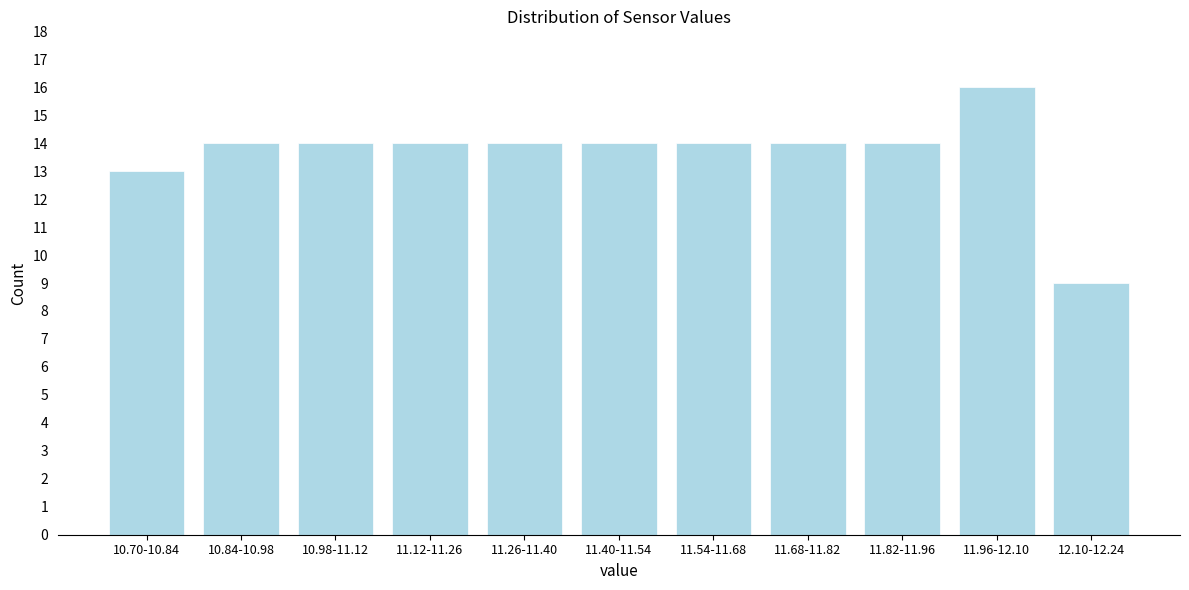

Reading left to right, transcribe all the data shown in this chart.

10.70-10.84=13	10.84-10.98=14	10.98-11.12=14	11.12-11.26=14	11.26-11.40=14	11.40-11.54=14	11.54-11.68=14	11.68-11.82=14	11.82-11.96=14	11.96-12.10=16	12.10-12.24=9